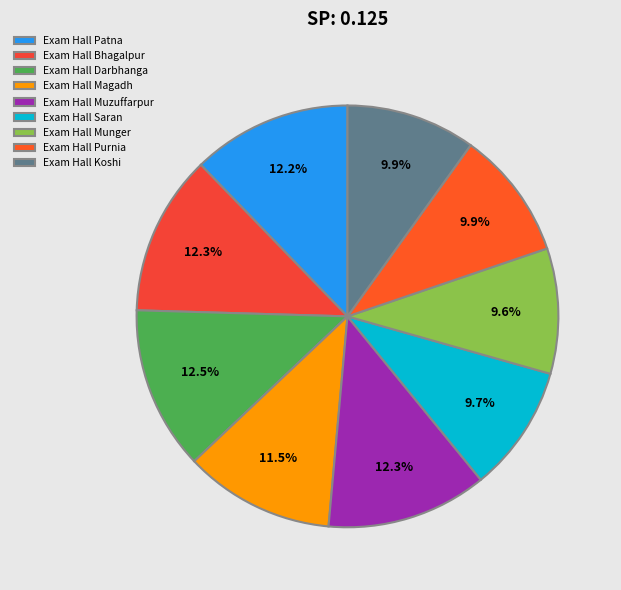

Approximately how many times larger is the value at Exam Hall Magadh compared to Exam Hall Saran?

1.2